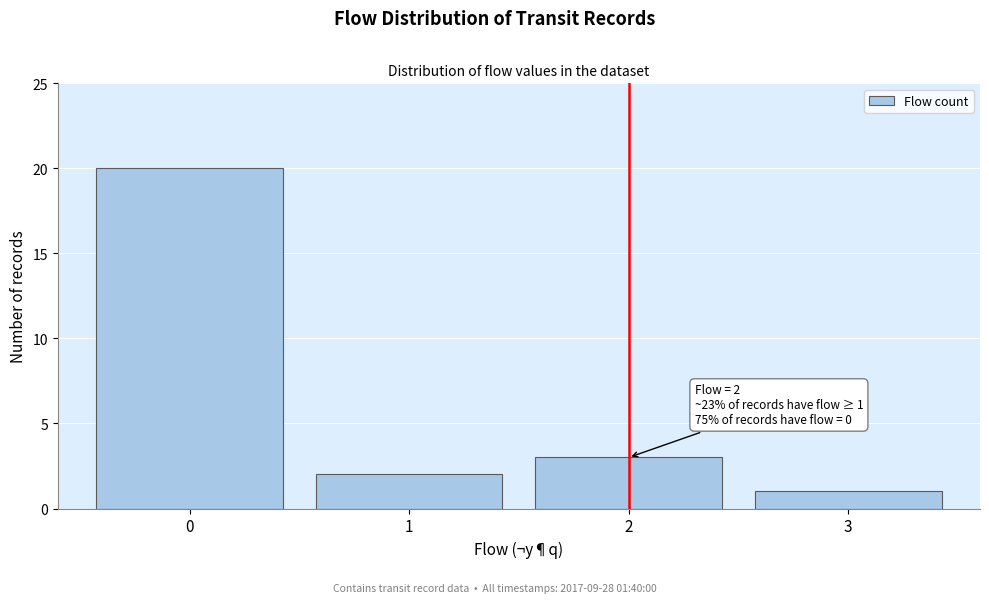

Reading right to left, list all the values displayed in this chart.

1	3	2	20